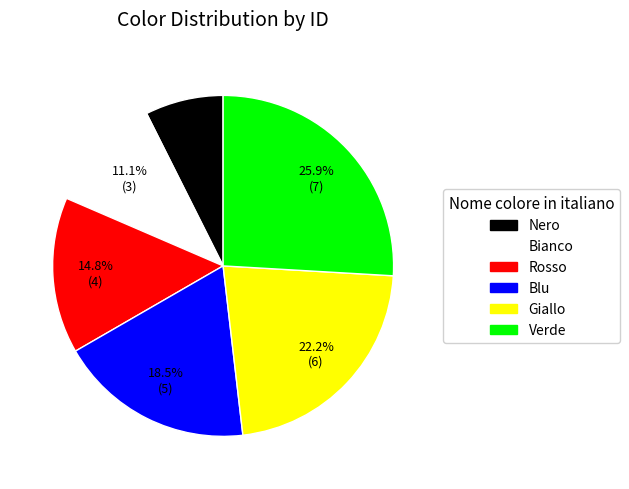

What percentage do Bianco and Blu together represent?

29.6%